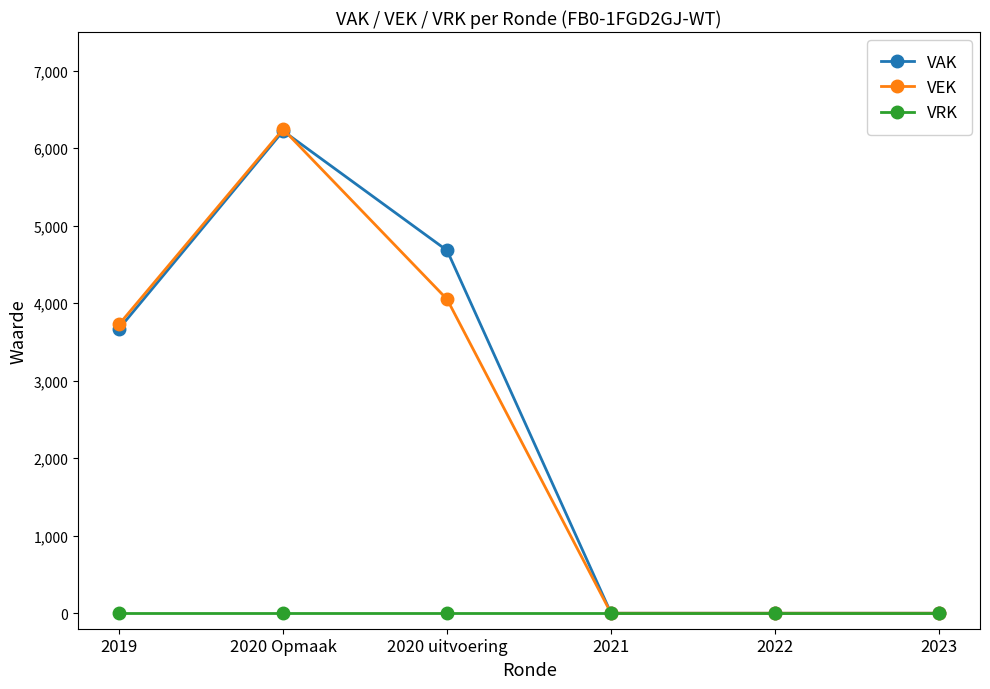

Reading left to right, list all the values displayed in this chart.

VAK: 3672	6223	4681	0	0	0
VEK: 3729	6246	4051	0	0	0
VRK: 0	0	0	0	0	0